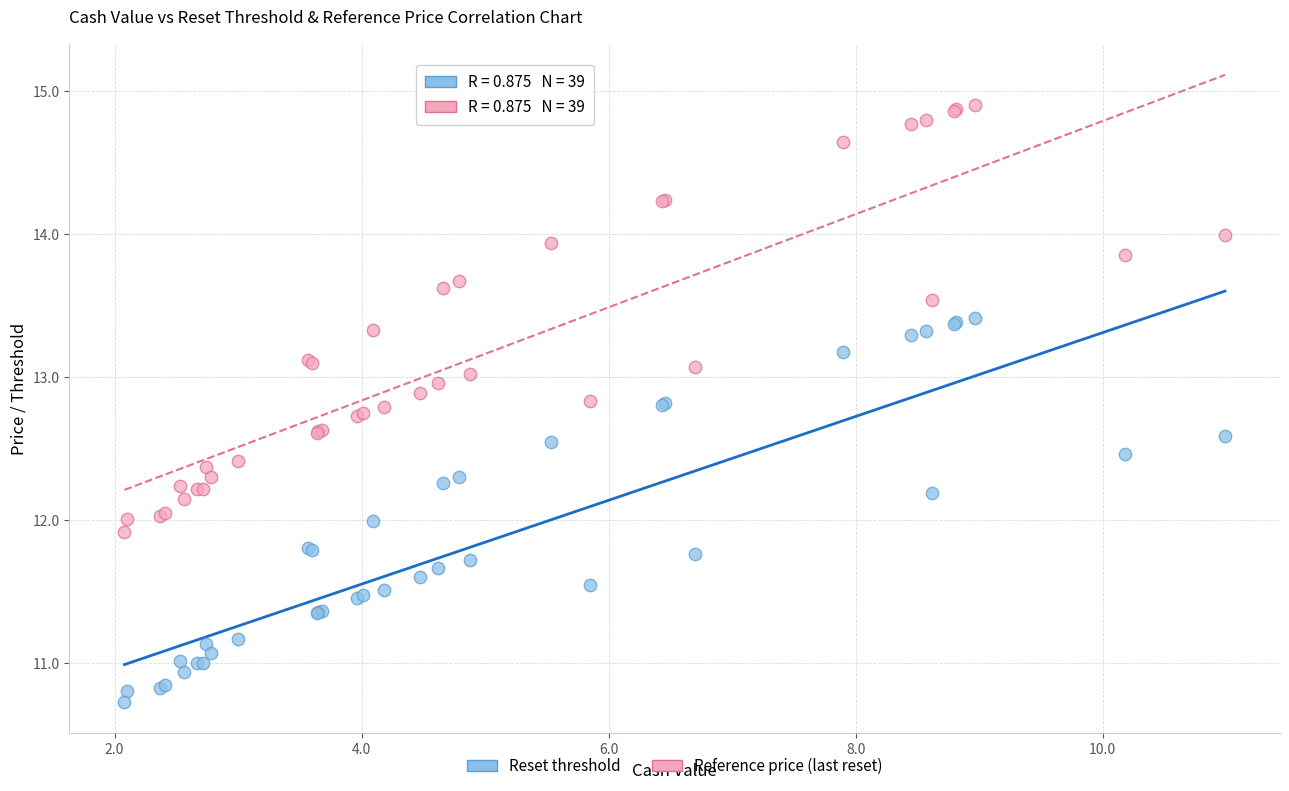

Which series contains the highest Y value?

Reference price (last reset)